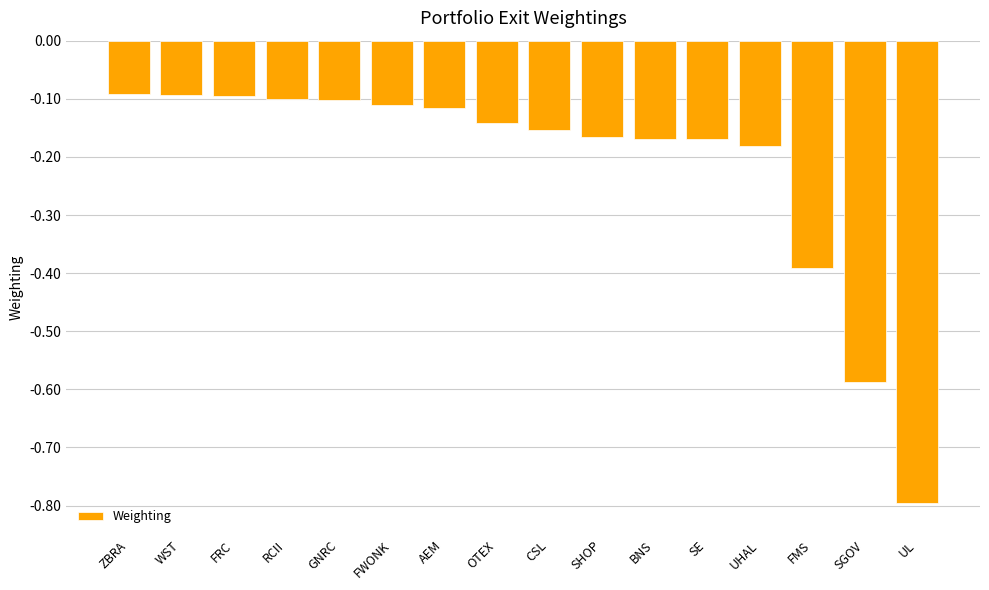

The chart shows a value of -0.3 at UHAL. True or false?

False